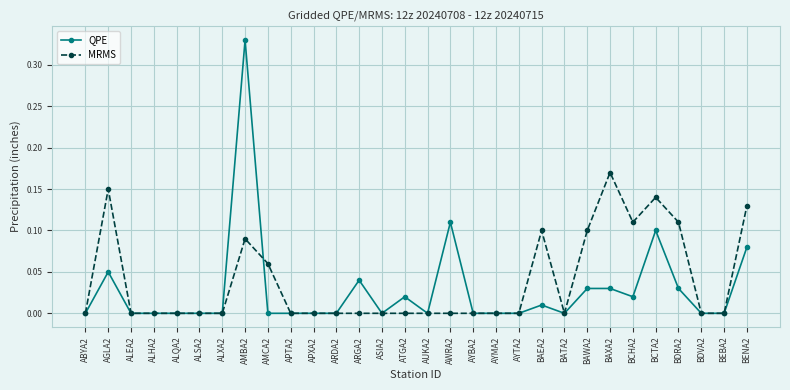

At which category is the sum across all series the highest?

AMBA2